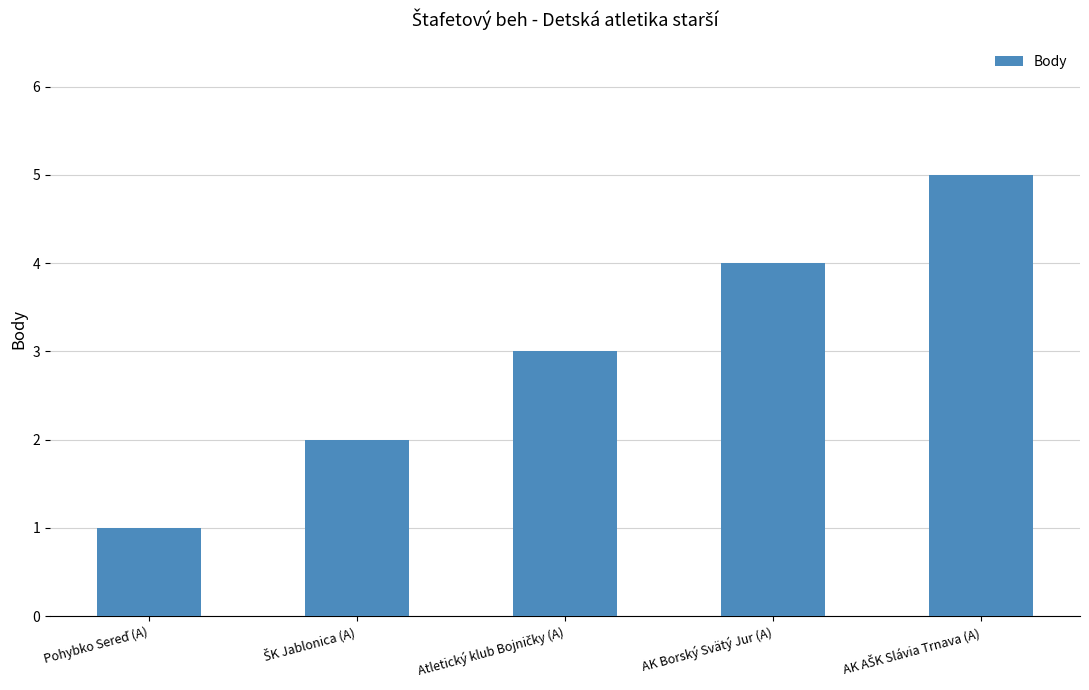

What is the difference between the maximum and second lowest values?

3